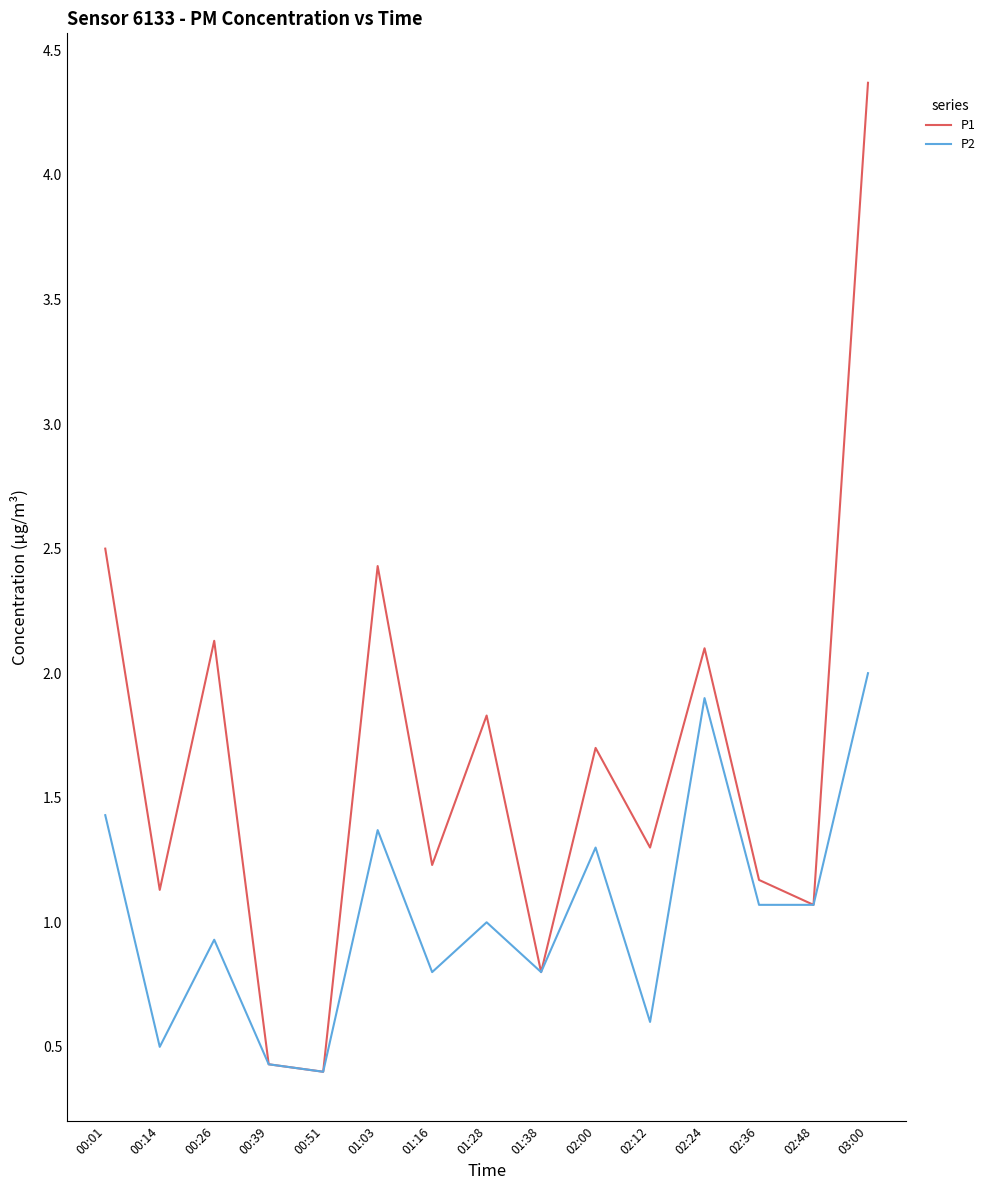

How many values in the P1 series are below 1?

3